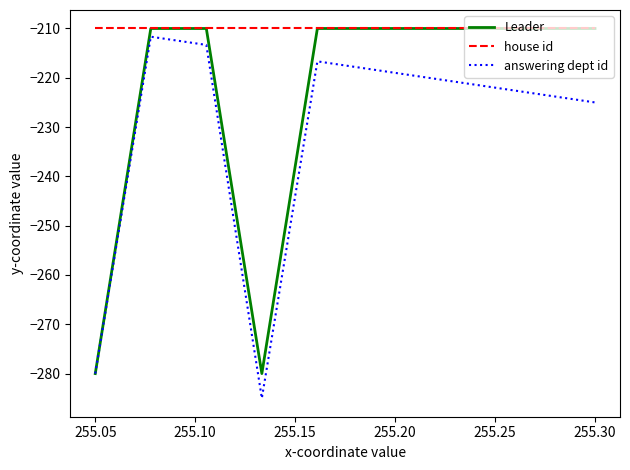

True or false: answering dept id and house id intersect in this chart.

False